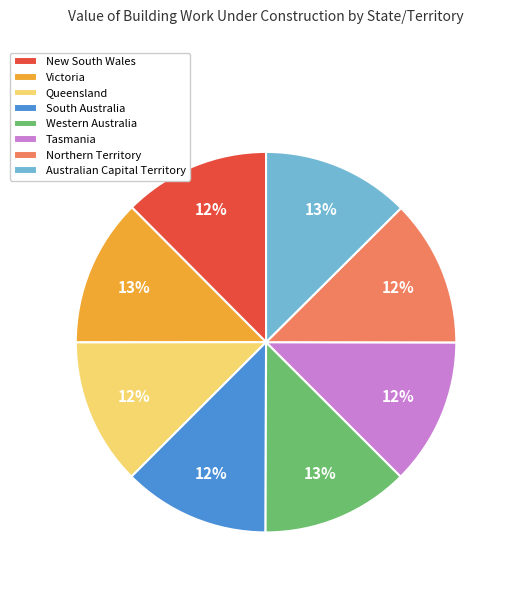

Is there any slice that represents more than half of the pie?

No